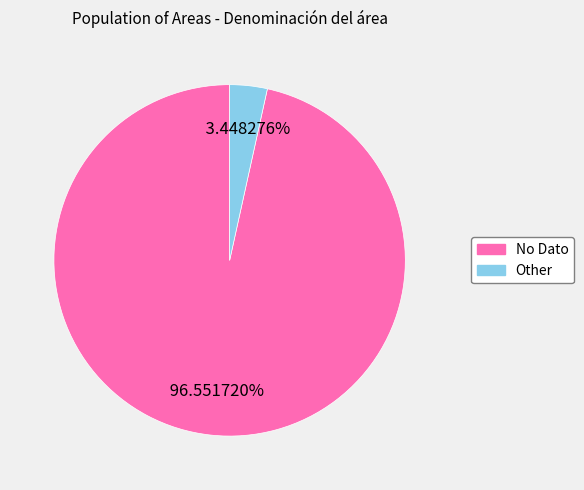

Between No Dato and Other, which is larger?

No Dato